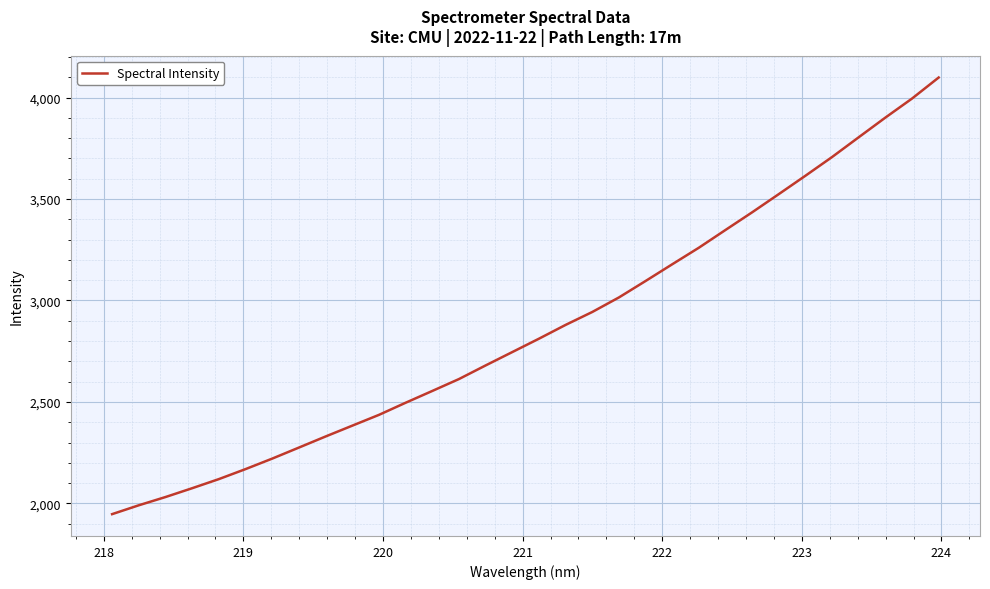

What is the difference between the maximum and minimum values?

2151.3